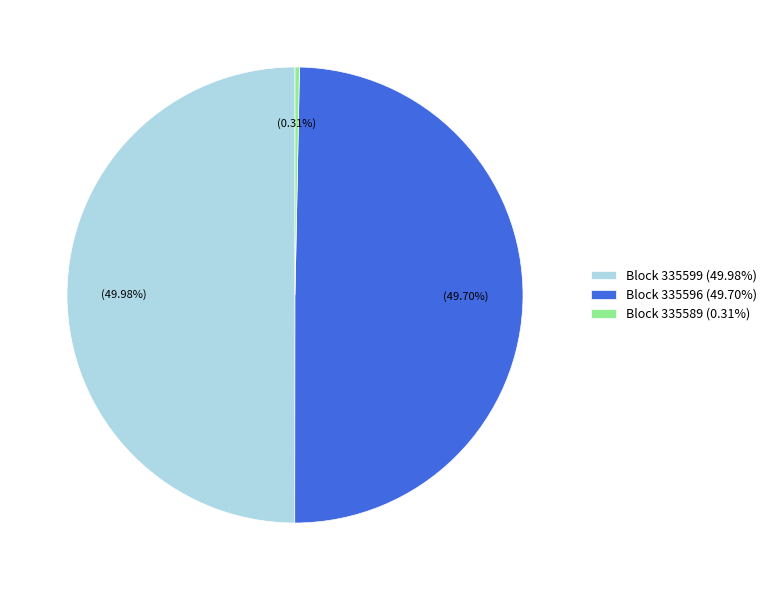

Which category has the smallest portion of the pie?

Block 335589 (0.31%)